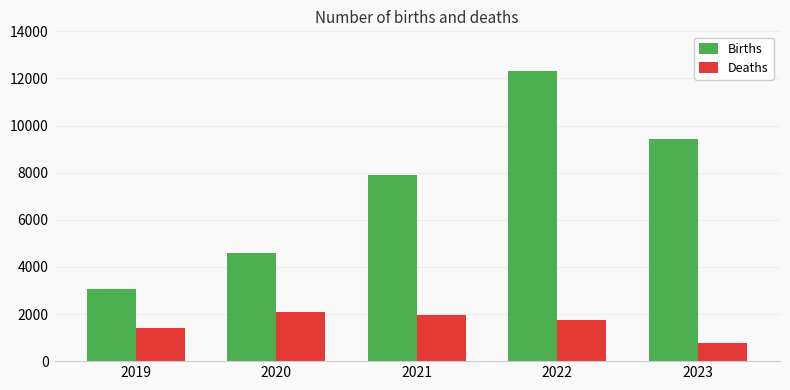

Reading left to right, what are all the values shown in this chart?

Births: 2019=3069	2020=4607	2021=7913	2022=12314	2023=9415
Deaths: 2019=1401	2020=2096	2021=1972	2022=1747	2023=790